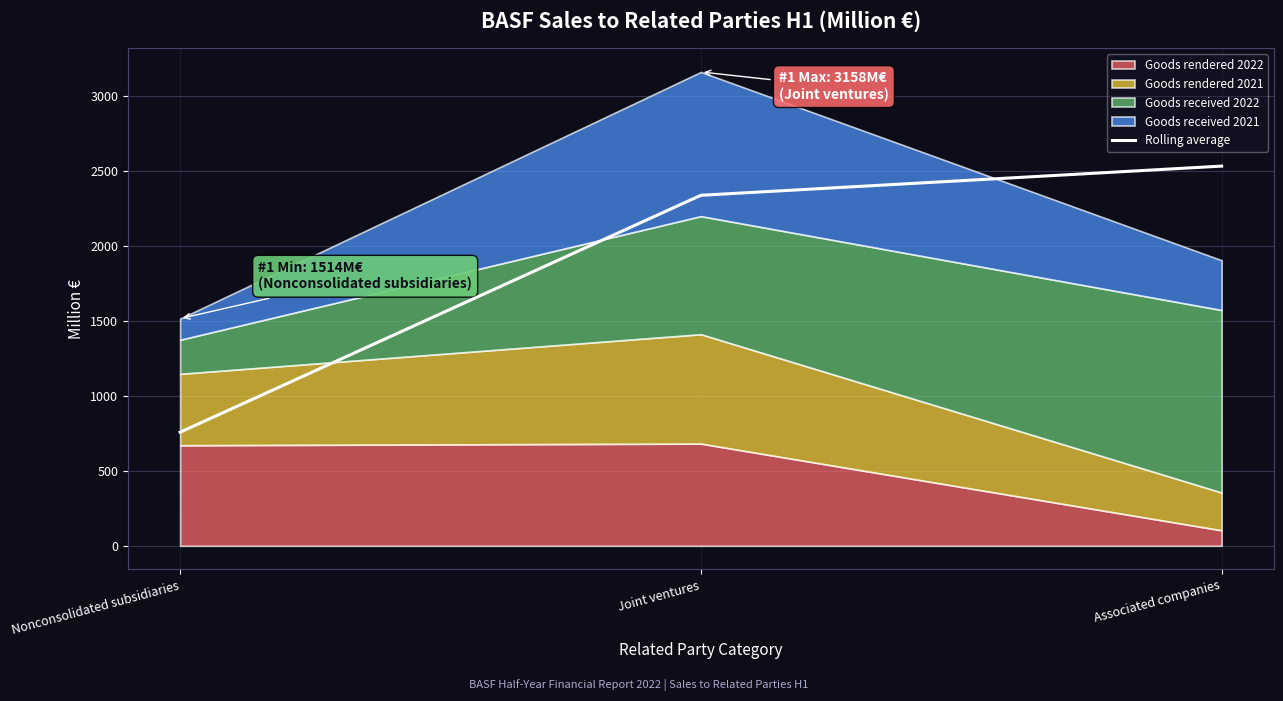

List the labels in order of Rolling average value, largest first.

Associated companies, Joint ventures, Nonconsolidated subsidiaries